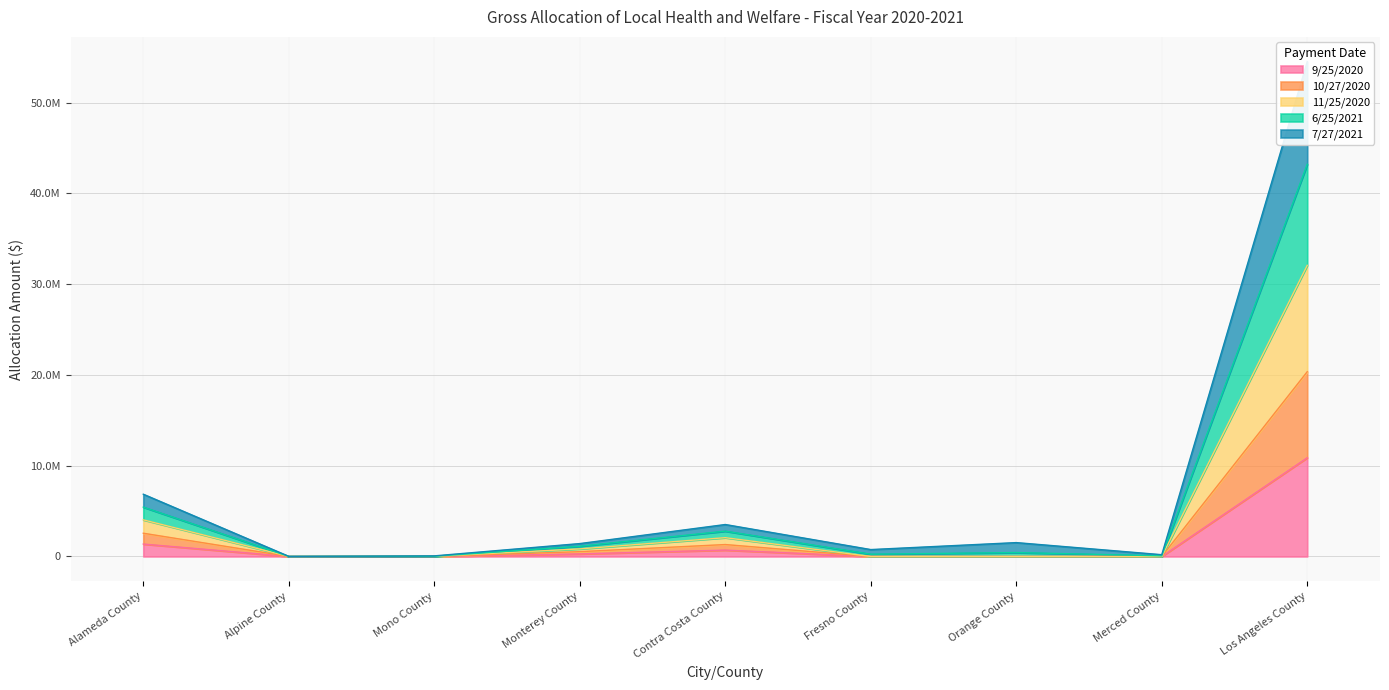

True or false: 10/27/2020 and 11/25/2020 intersect in this chart.

False